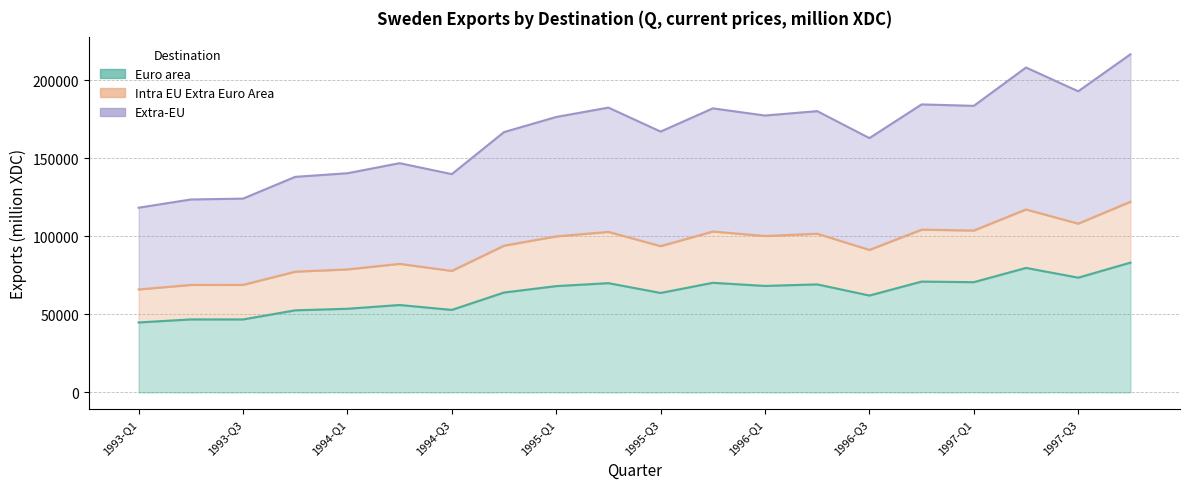

How many lines are shown in the chart?

3